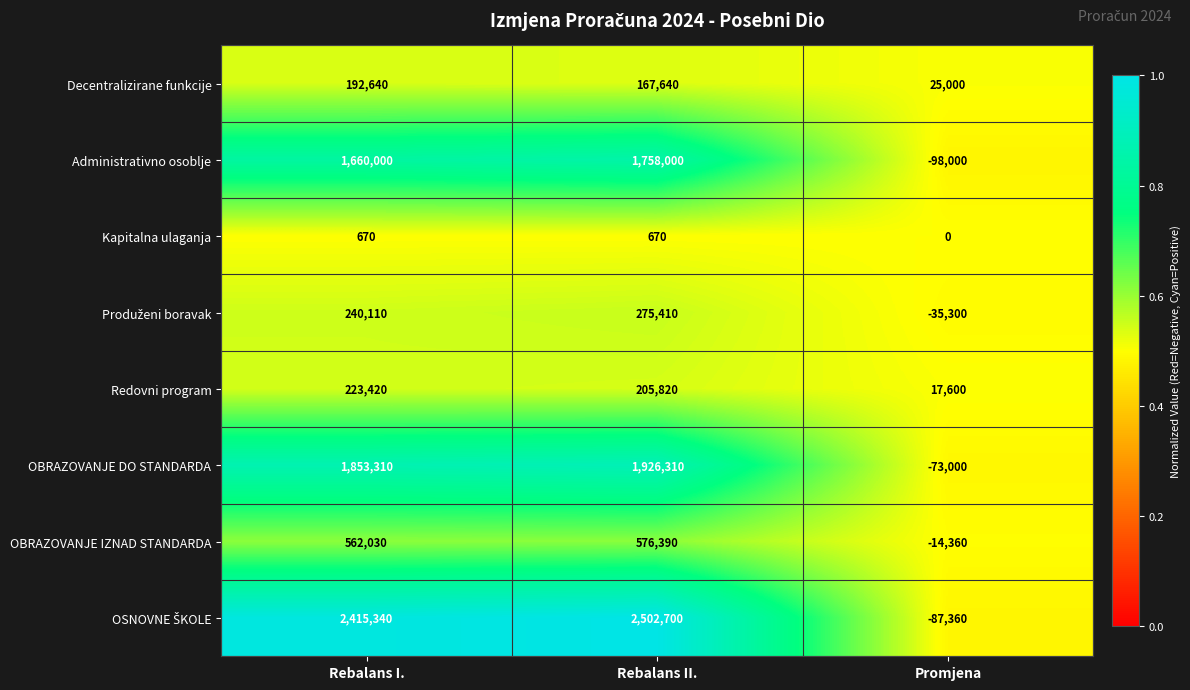

What is the total value across all series at Rebalans I.?

7147520